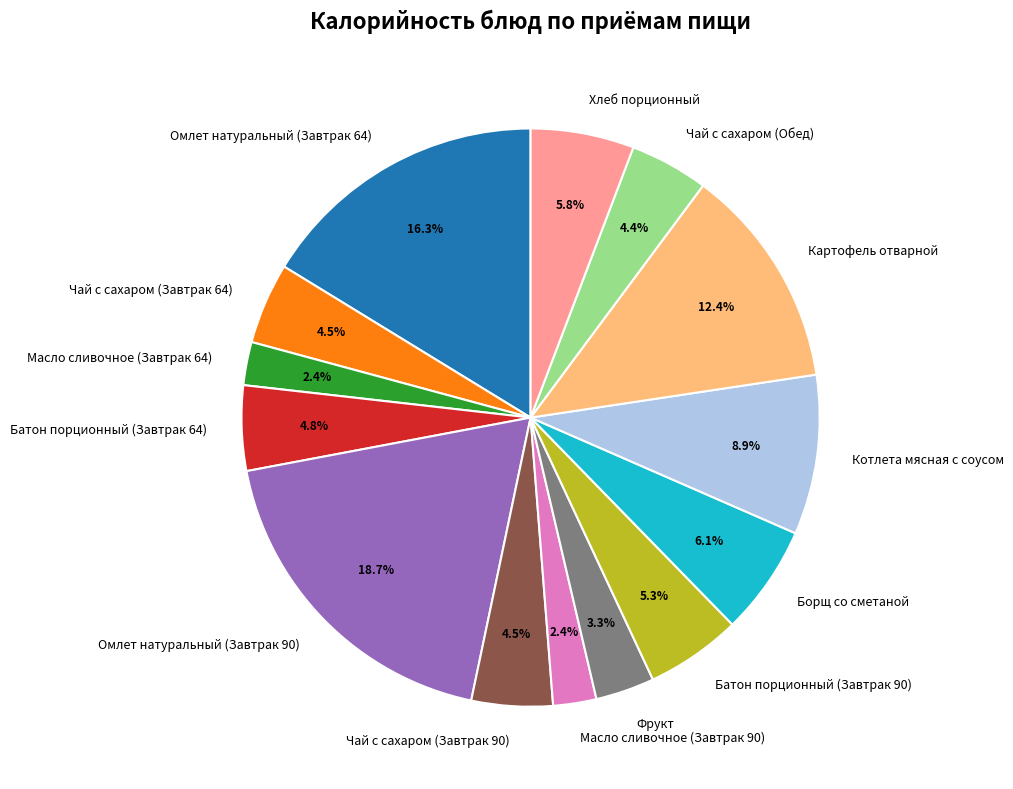

How many segments does this pie chart have?

14